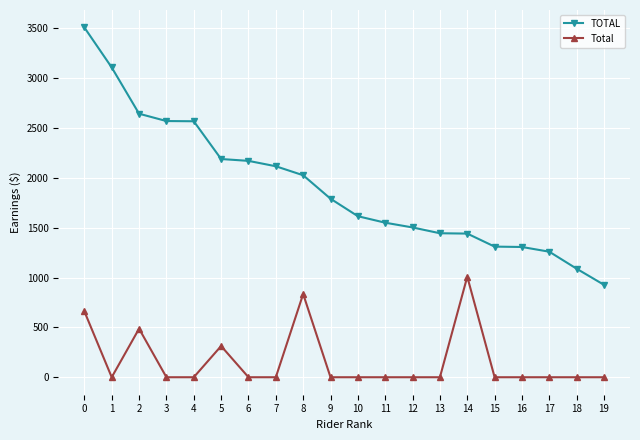

What is the spread (max minus min) of values at 6?

2170.5